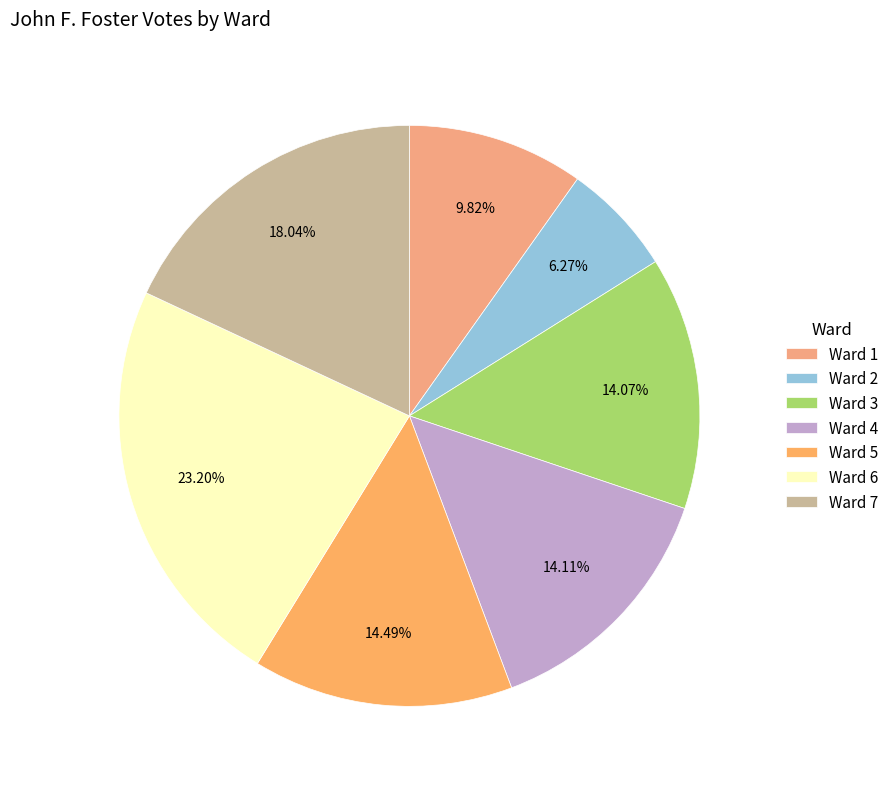

How much of the chart is everything except Ward 3?

85.9%